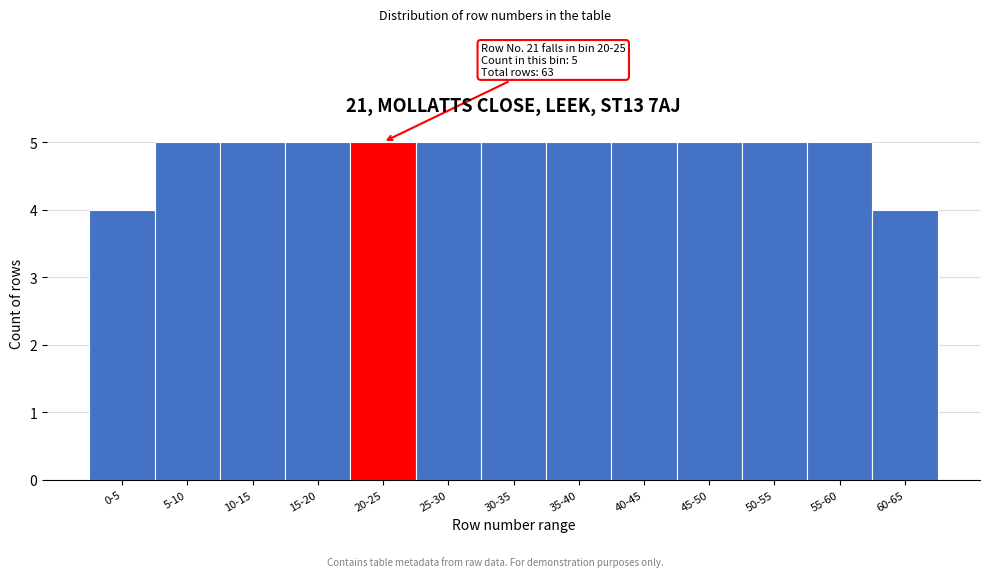

Reading right to left, what are all the values shown in this chart?

4	5	5	5	5	5	5	5	5	5	5	5	4